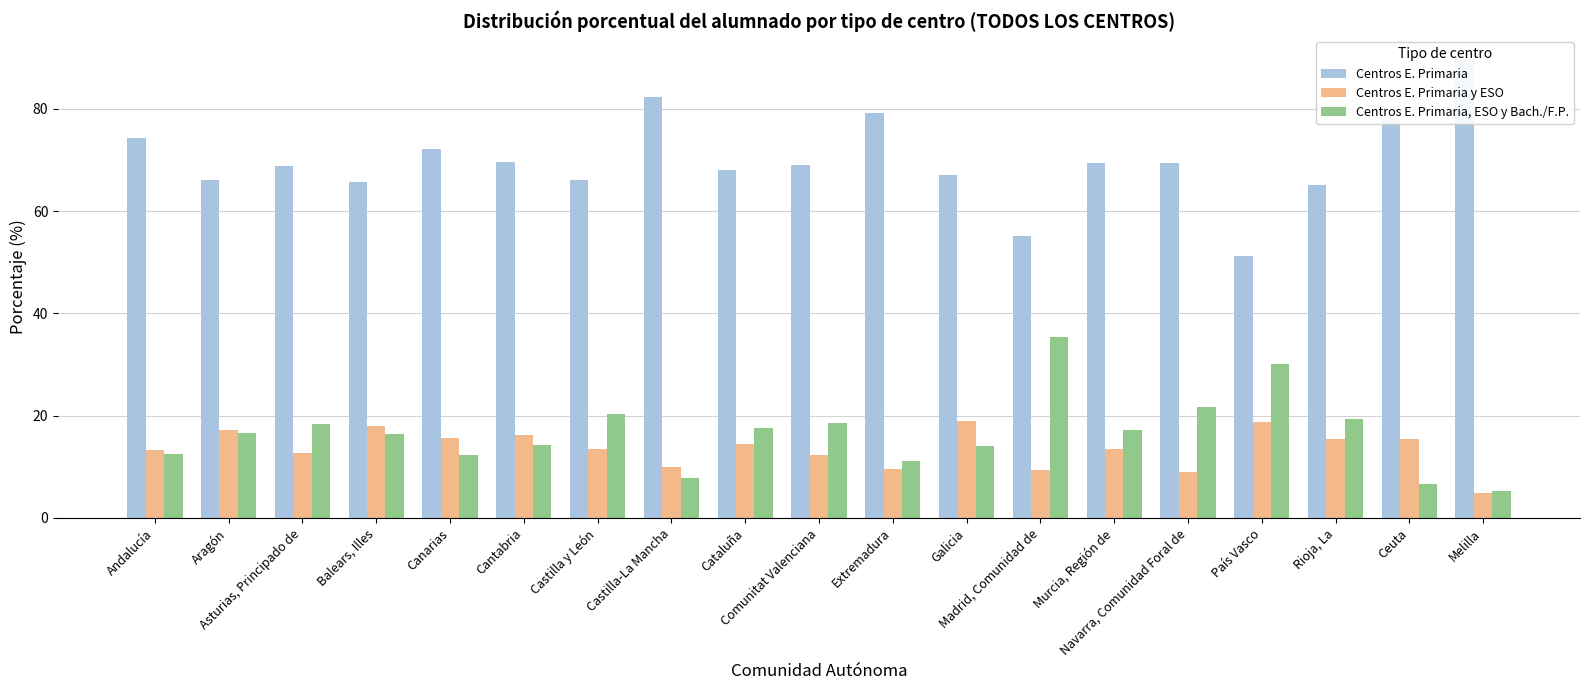

How many groups of bars are there?

19